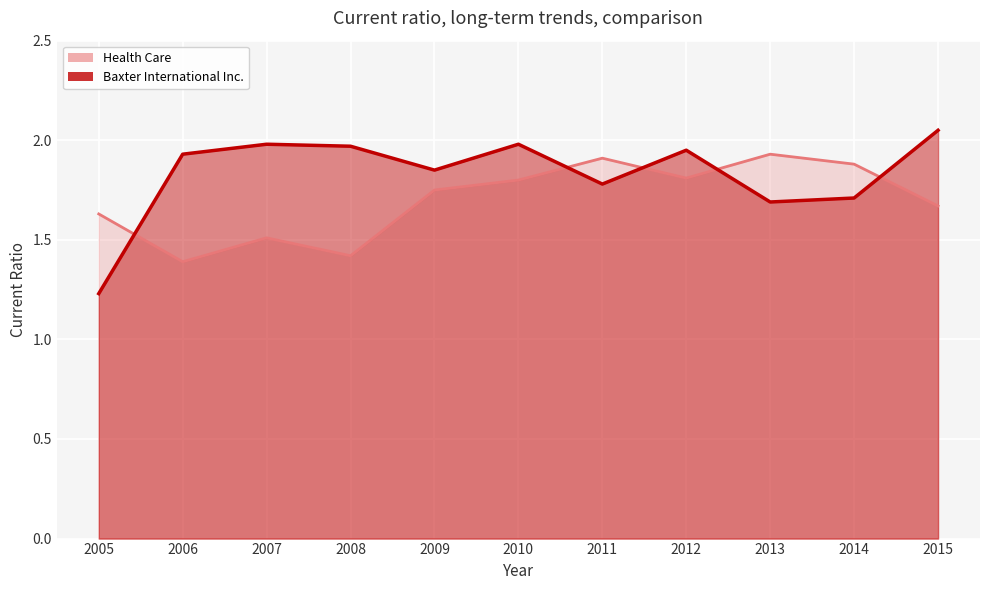

True or false: Baxter International Inc. has a value of 2.0 at 2015.

True